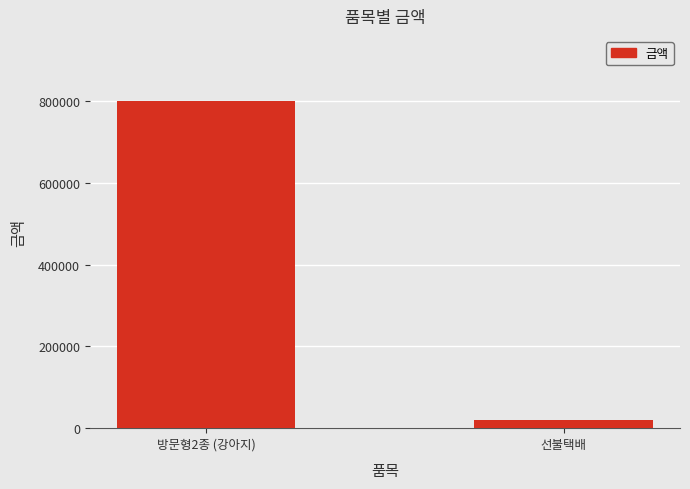

Reading left to right, list all the values displayed in this chart.

800000	20000